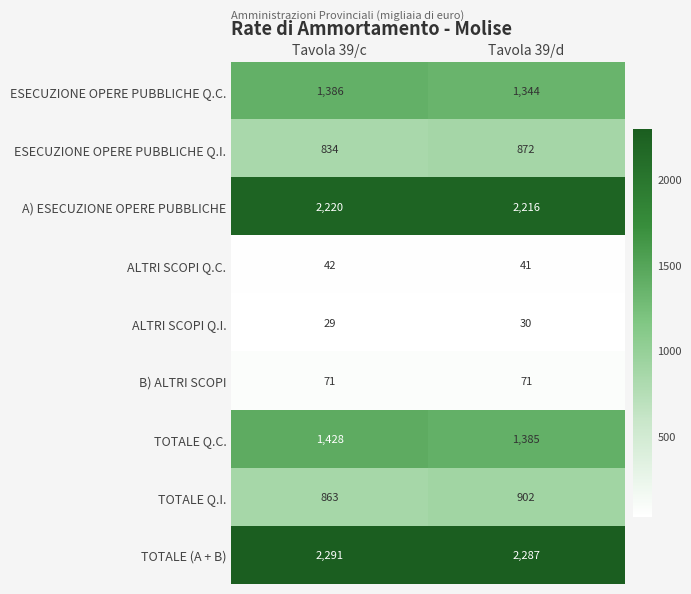

What is the average value of the ALTRI SCOPI Q.C. series?

42